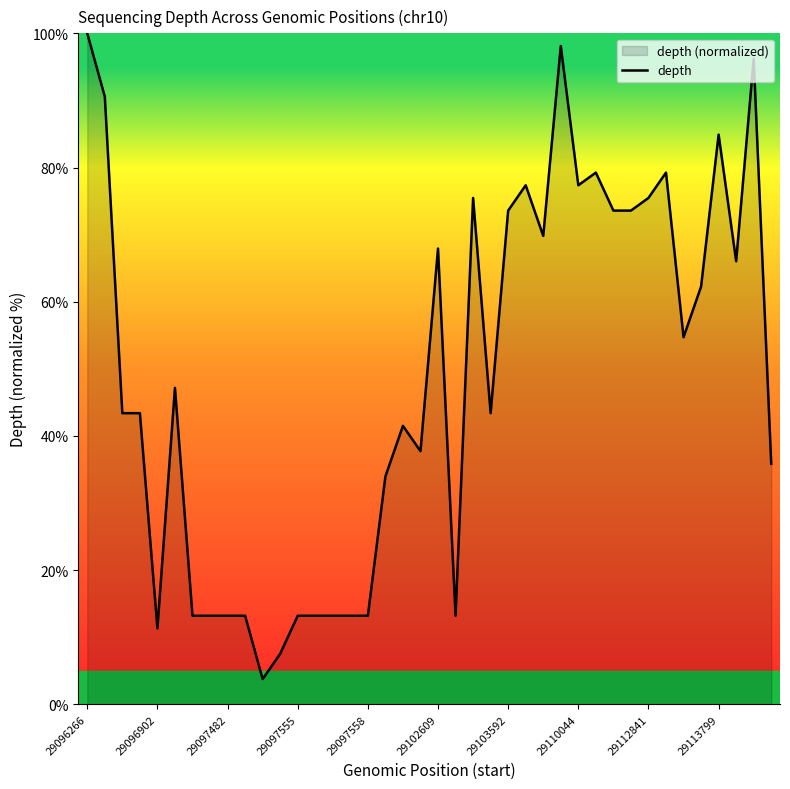

Count the number of values greater than 47.

20